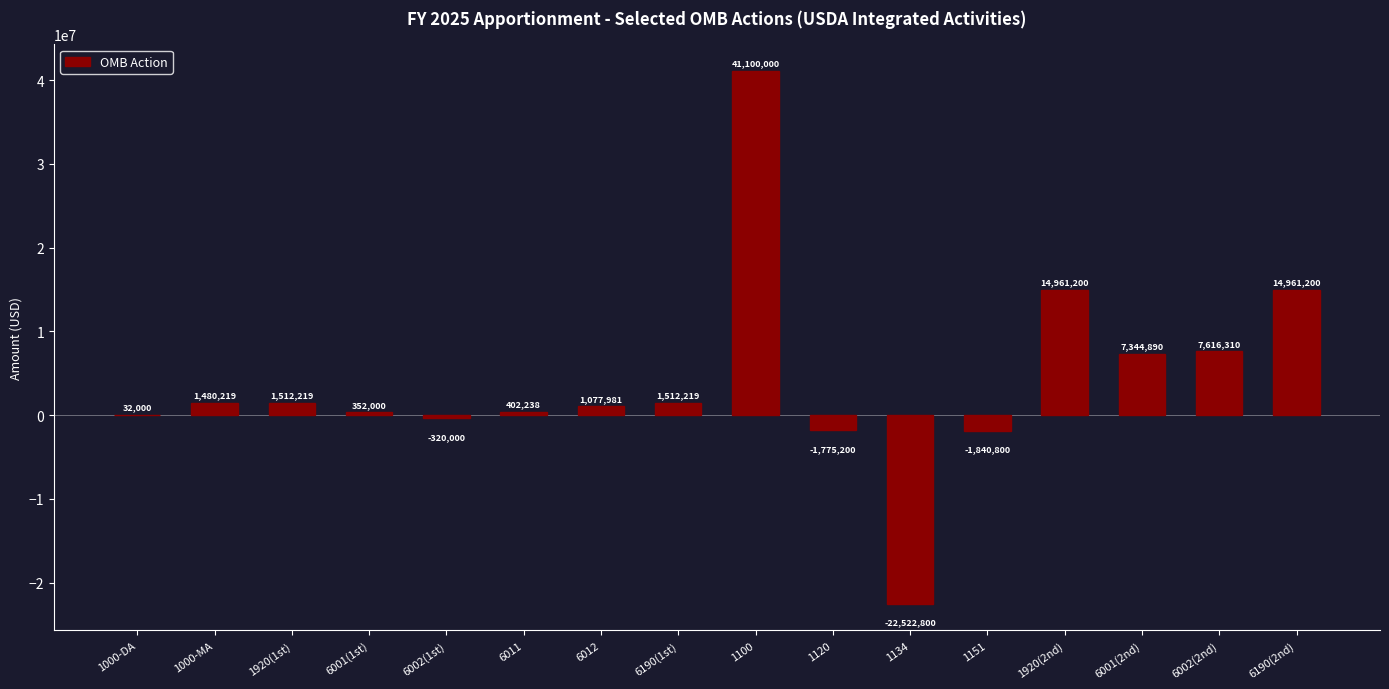

The chart shows a value of 1077981 at 6012. True or false?

True